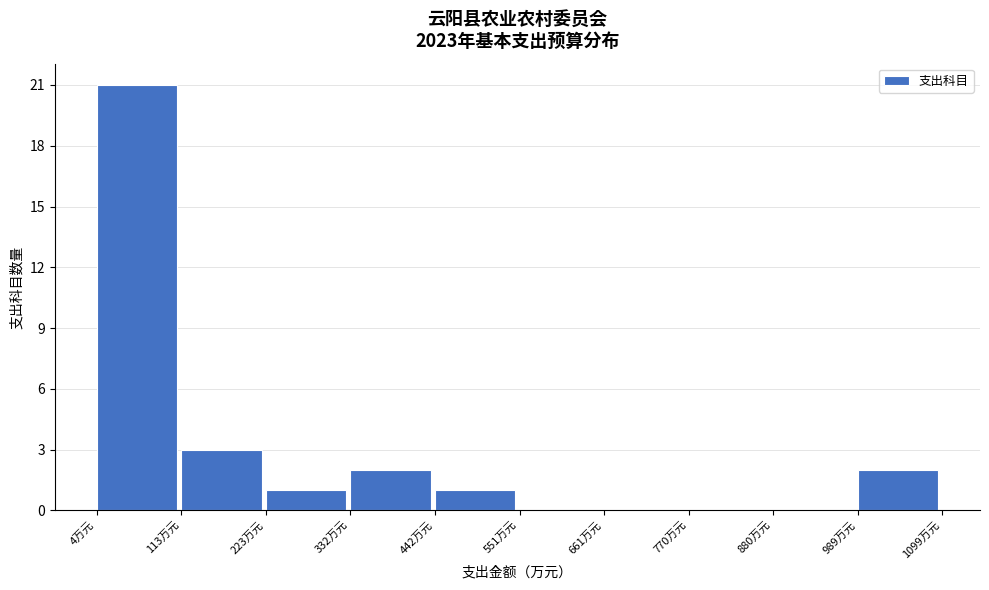

What is the height of the bar covering 120 to 220 on the x-axis? Neither the bar edges nor the heights are printed on the chart, so give them approximately, as read against the axes.

3